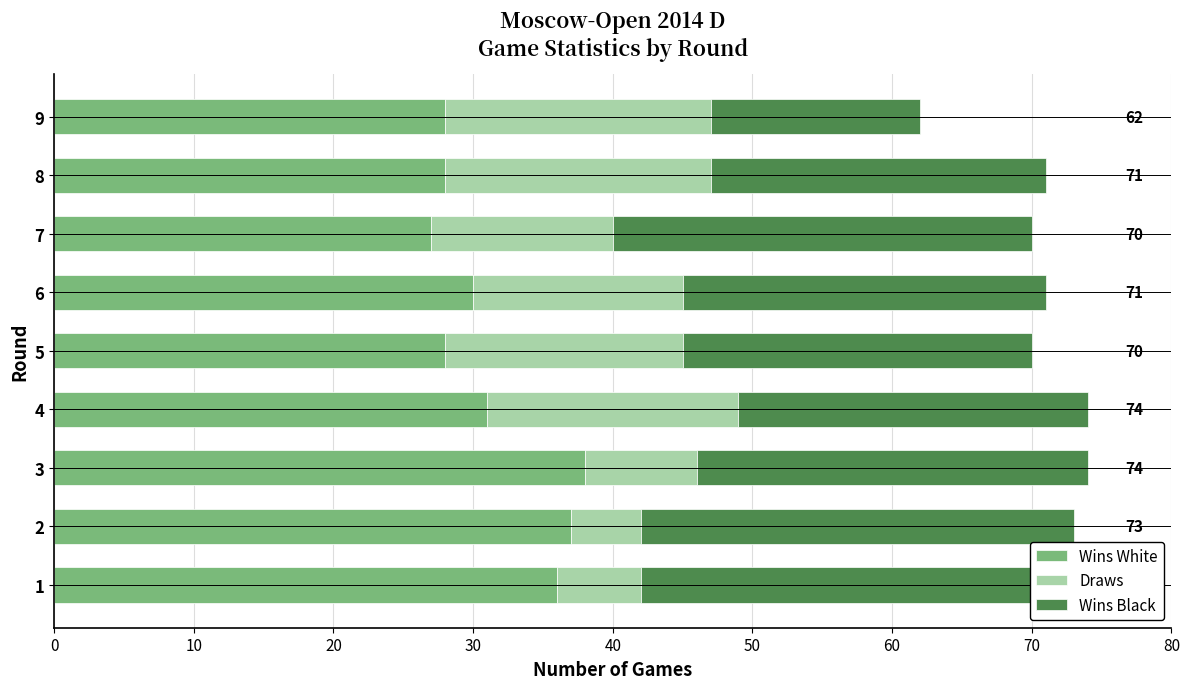

Is it true that Draws equals 8 at 2?

False